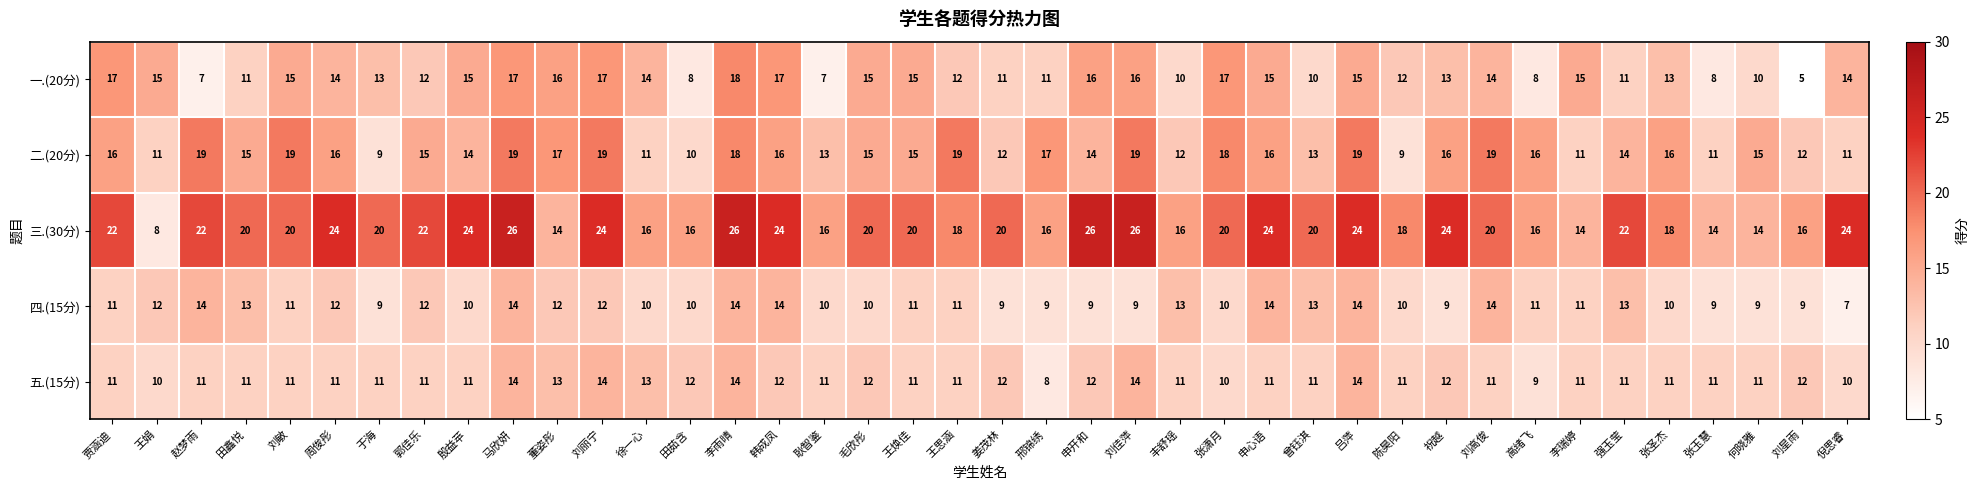

The 五.(15分) series shows 14 at 马欣妍. True or false?

True